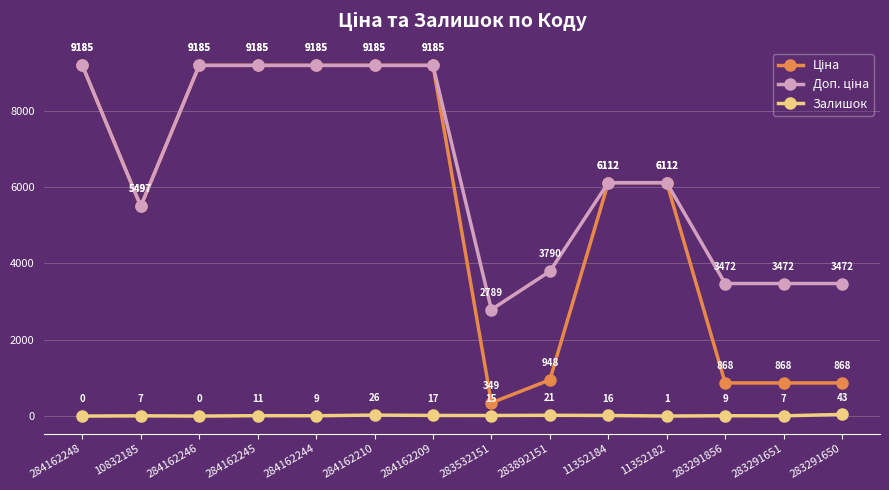

What value does the Залишок series have at 284162209?

17.0